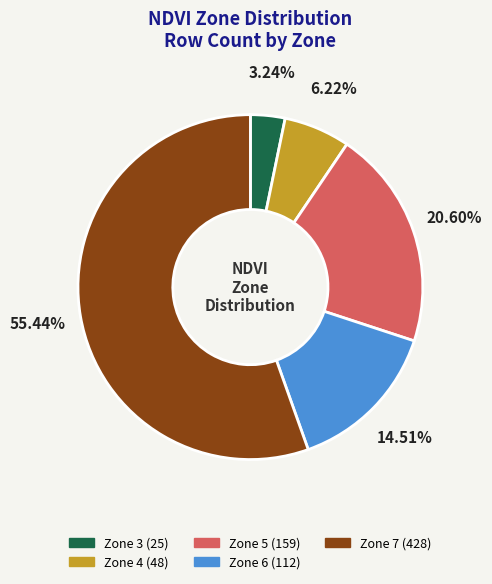

Is there any slice that represents more than half of the pie?

Yes